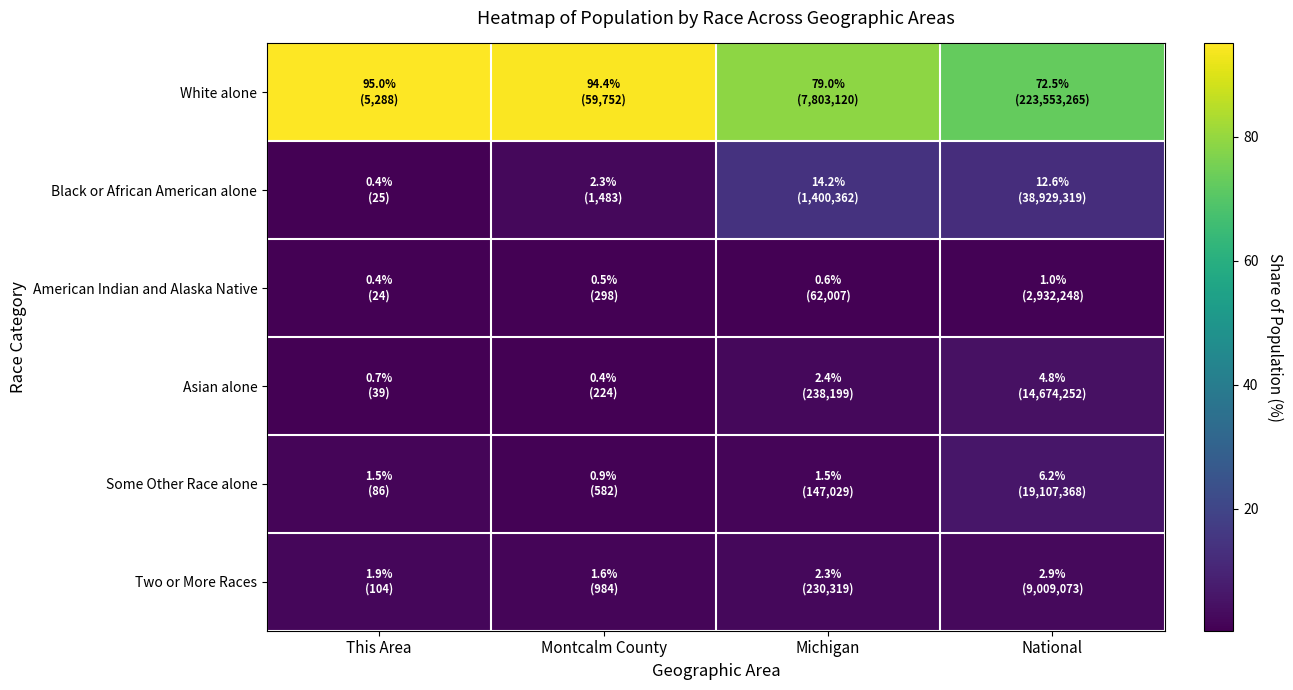

Count the number of data series in this chart.

6